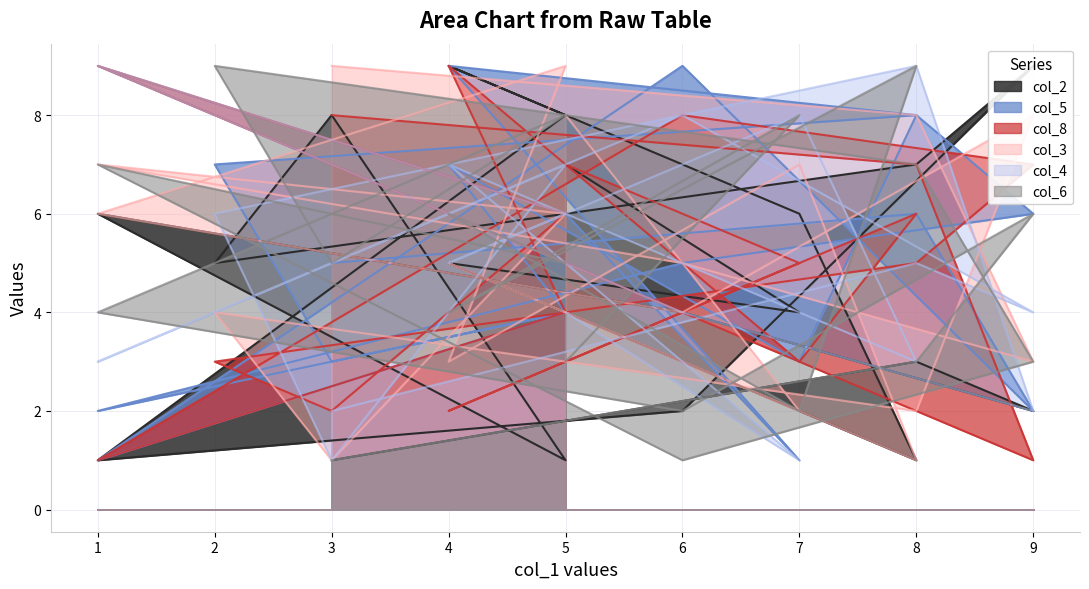

Is it true that col_2 equals 4 at 8?

False